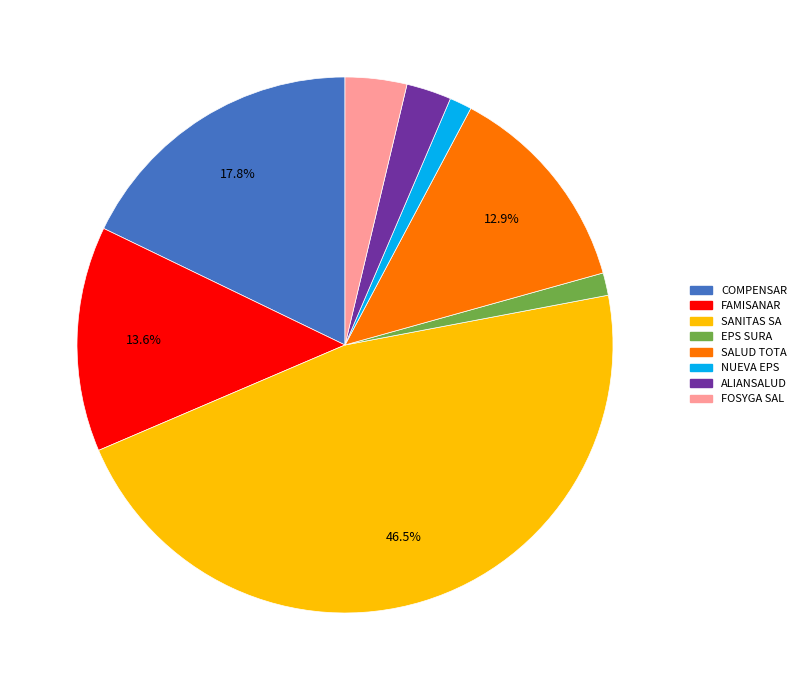

The EPS SURA slice represents 1% of the pie. True or false?

True